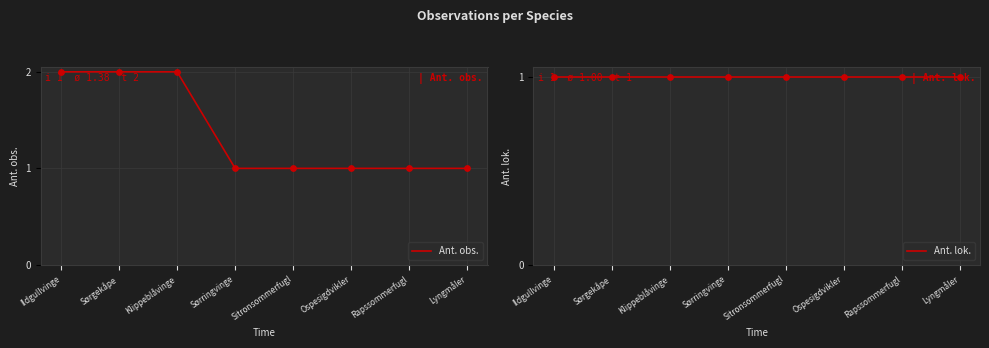

What is the total value across all series at Ospesigdvikler?

2